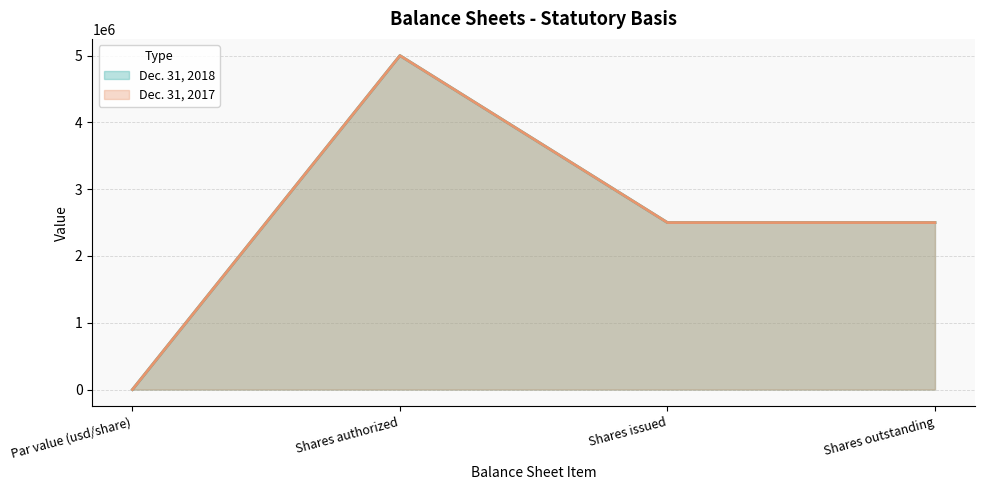

True or false: Dec. 31, 2018 and Dec. 31, 2017 intersect in this chart.

False